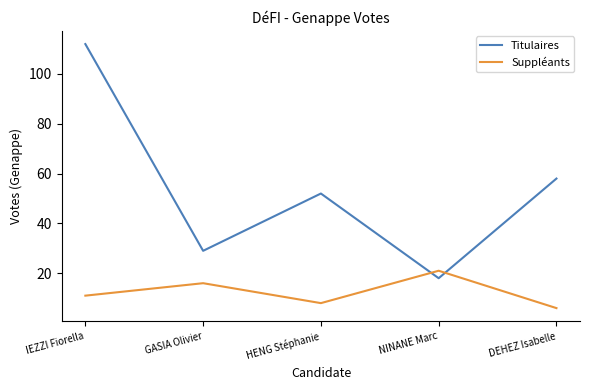

Is it true that Suppléants equals 16 at GASIA Olivier?

True